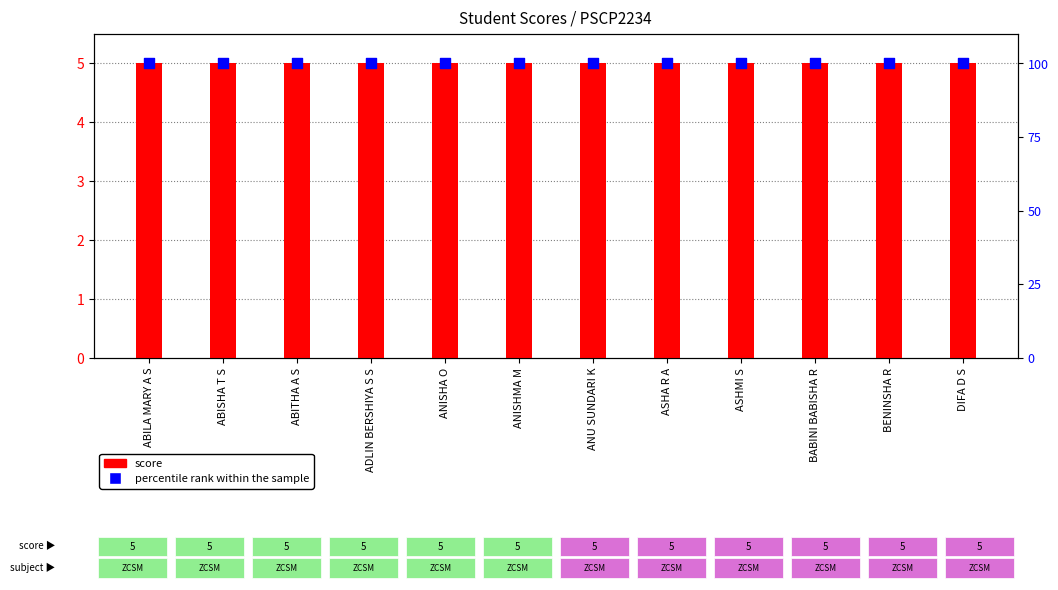

Is the value of percentile rank within the sample at ADLIN BERSHIYA S S greater than the value of score at ADLIN BERSHIYA S S?

Yes